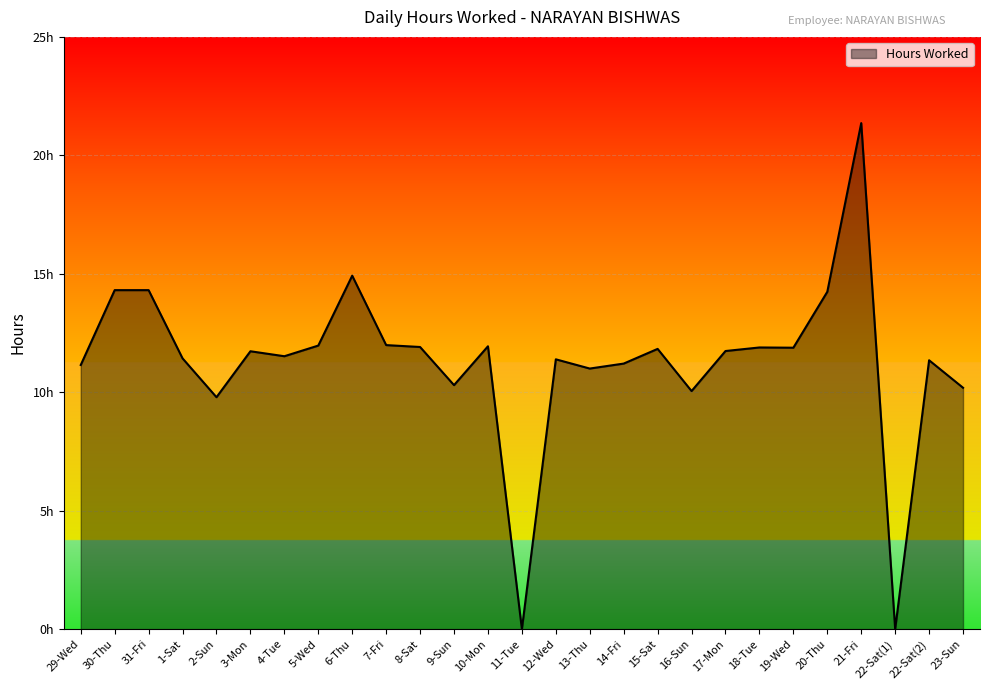

What is the sum of the values at 11-Tue and 3-Mon?

11.7